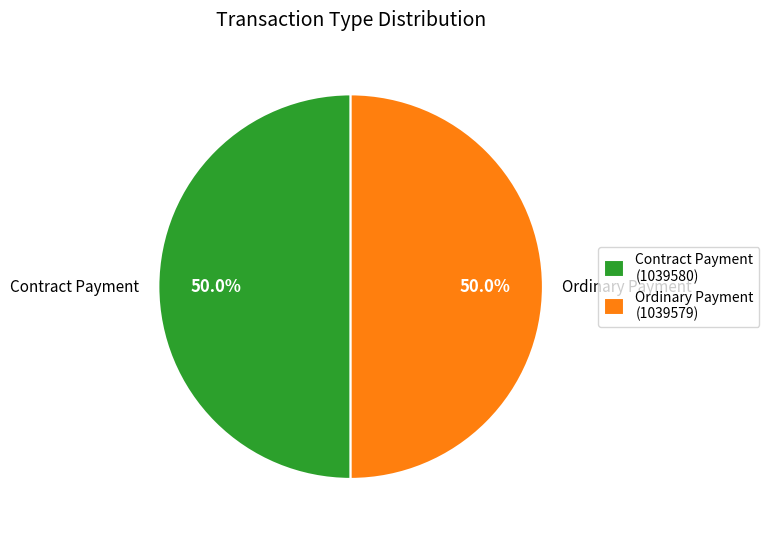

Rank the categories by value from lowest to highest.

1039579, 1039580